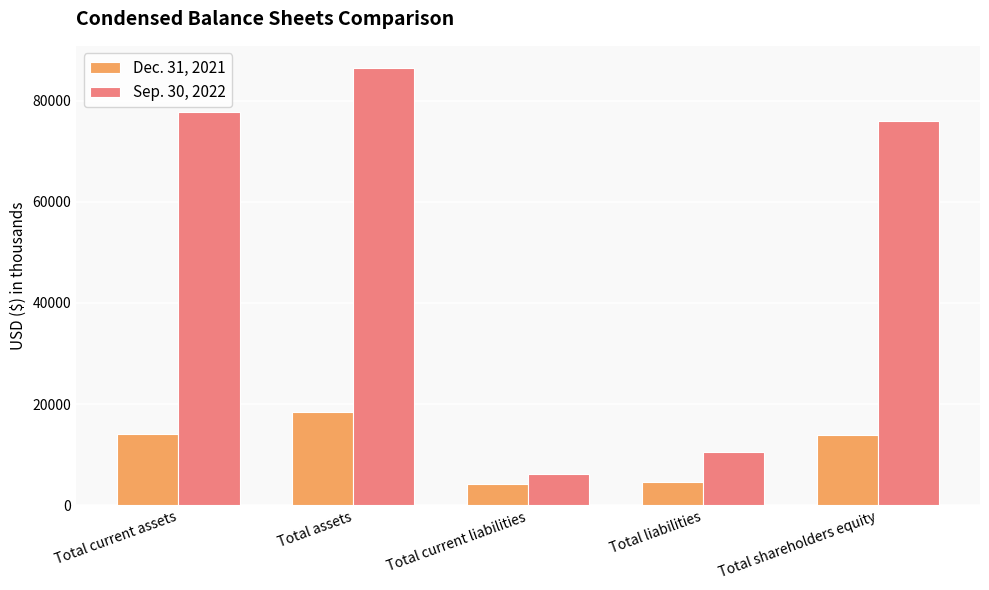

How many bars are there in each group?

2